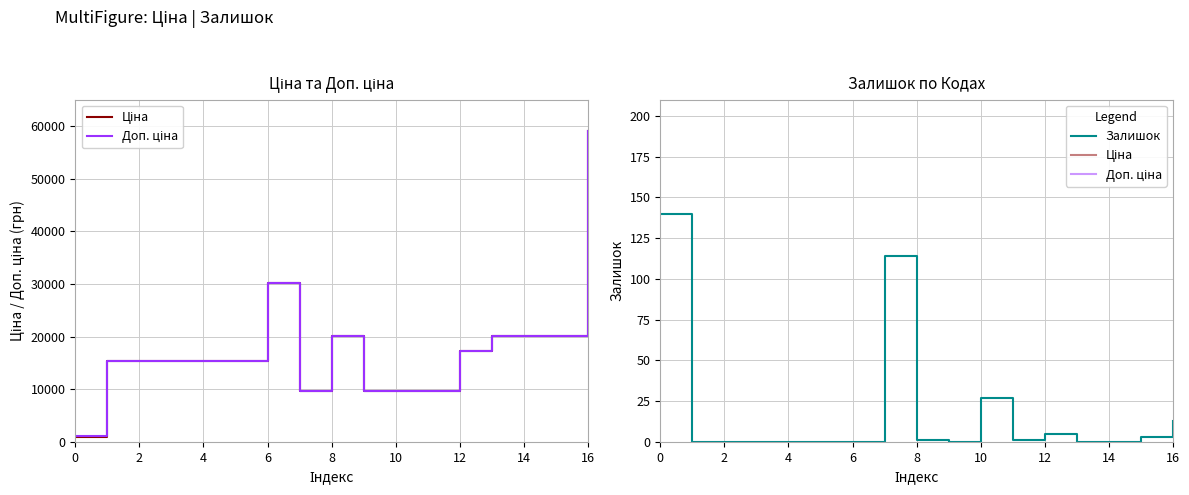

What is the label of the 6th point from the right?

11